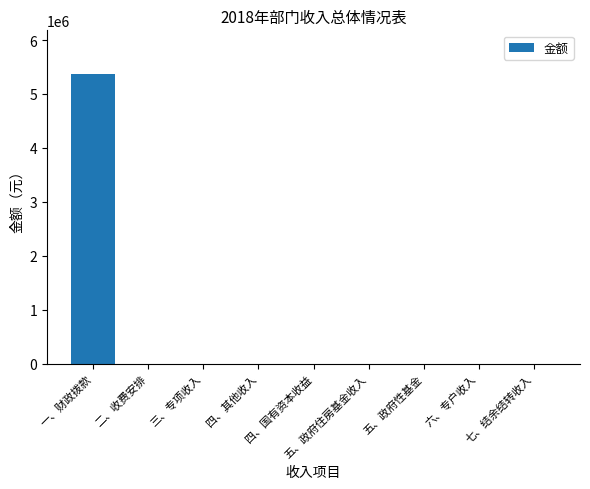

What is the sum of all values?

5374124.9